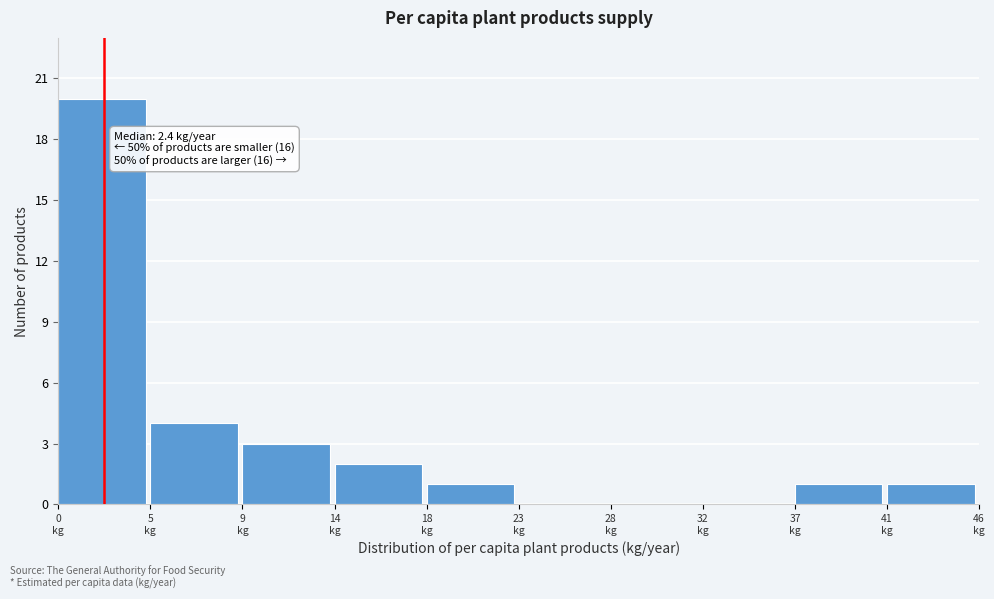

What is the maximum value shown in the chart?

20